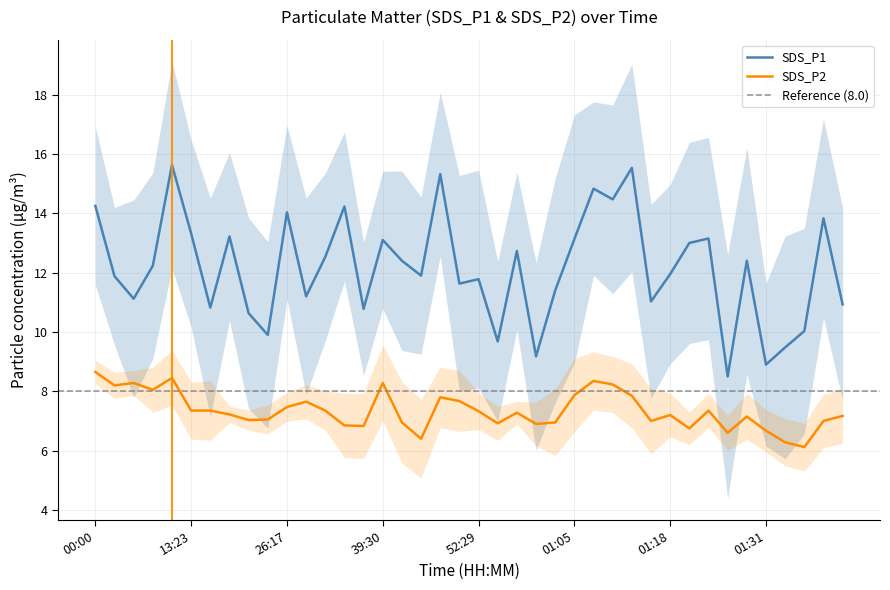

Reading left to right, what are all the values shown in this chart?

SDS_P1: 14.2	11.9	11.1	12.2	15.6	13.3	10.8	13.2	10.6	9.9	14.0	11.2	12.5	14.2	10.8	13.1	12.4	11.9	15.3	11.6	11.8	9.7	12.7	9.2	11.4	13.1	14.8	14.5	15.5	11.0	11.9	13.0	13.2	8.5	12.4	8.9	9.5	10.0	13.8	10.9
SDS_P2: 8.7	8.2	8.3	8.1	8.4	7.3	7.3	7.2	7.0	7.0	7.5	7.7	7.3	6.8	6.8	8.3	7.0	6.4	7.8	7.7	7.3	6.9	7.3	6.9	7.0	7.9	8.3	8.2	7.8	7.0	7.2	6.8	7.3	6.6	7.2	6.7	6.3	6.1	7.0	7.2